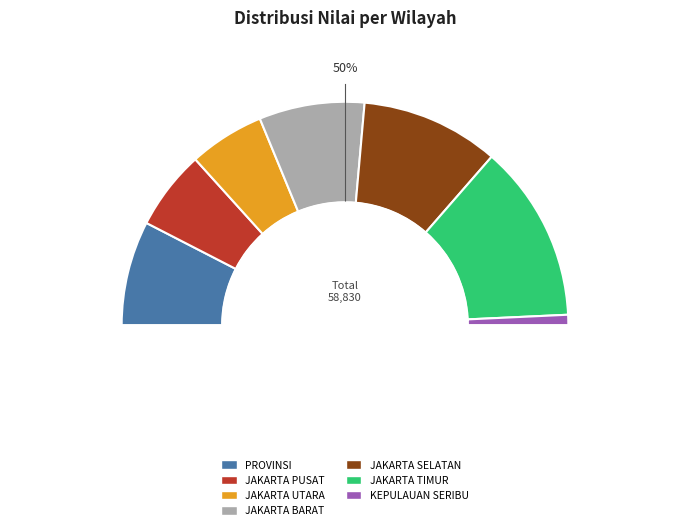

True or false: JAKARTA BARAT accounts for 26% of the total.

False